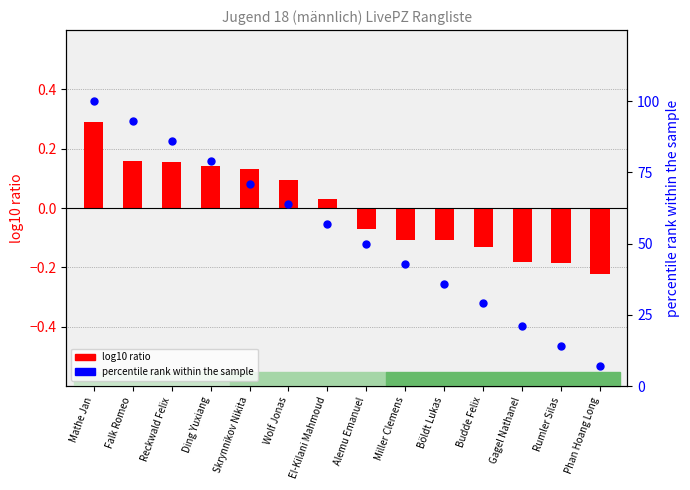

Which series contains the highest Y value?

percentile rank within the sample